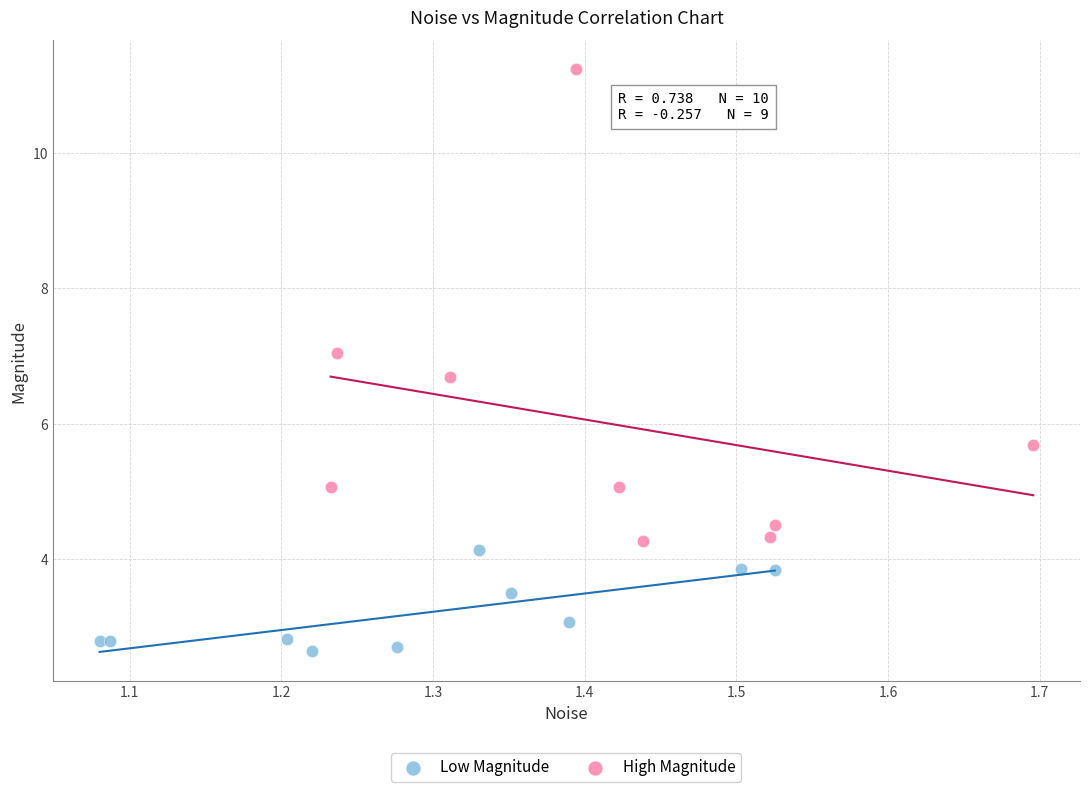

Which series reaches the minimum Y coordinate?

Low Magnitude